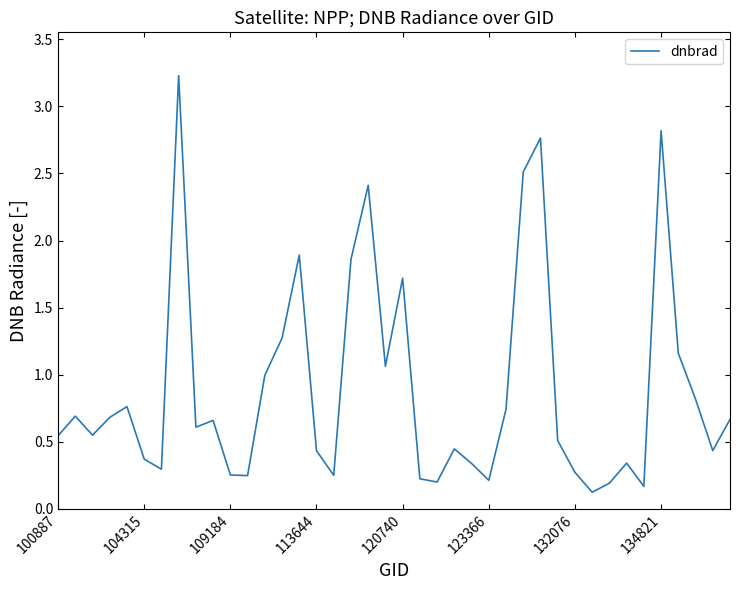

What is the difference between the maximum and minimum values?

3.1